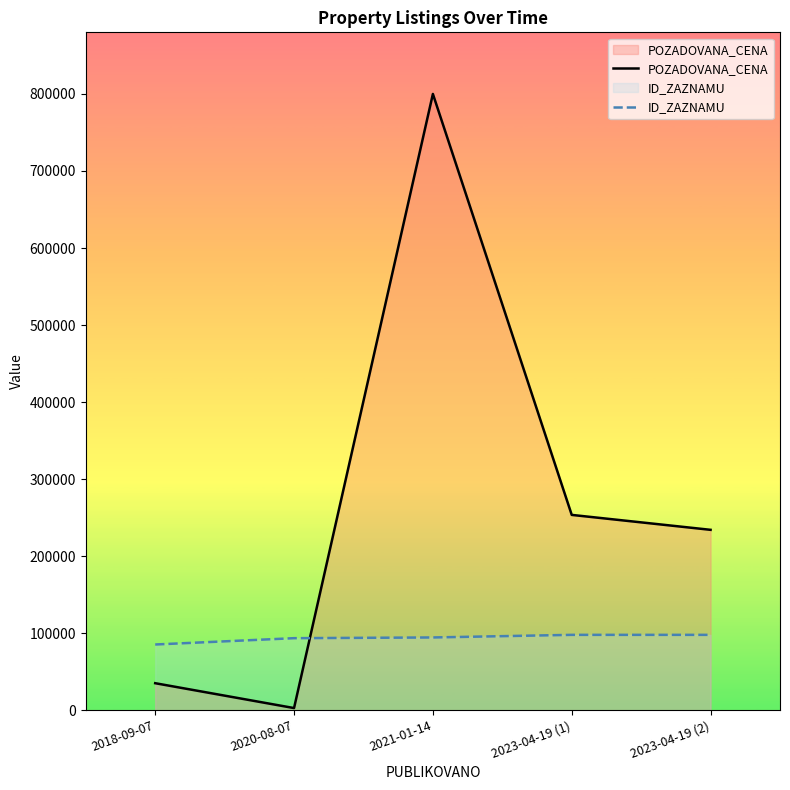

What is the total value across all series at 2023-04-19 (1)?

351274